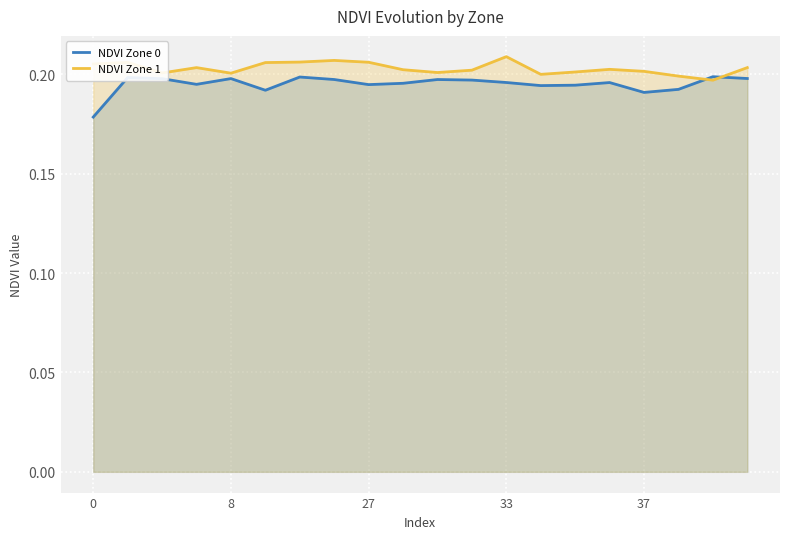

Rank the series by their maximum value, from lowest to highest.

NDVI Zone 0, NDVI Zone 1